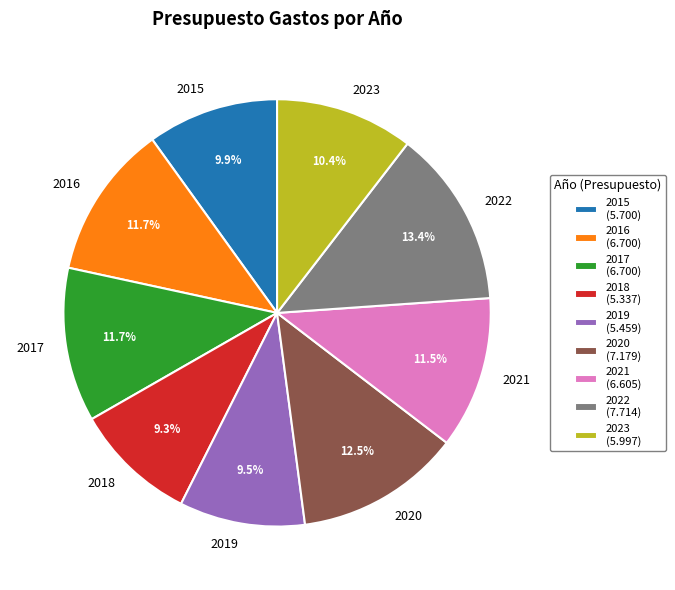

What percentage is the 2022 slice, to the nearest percent?

13%